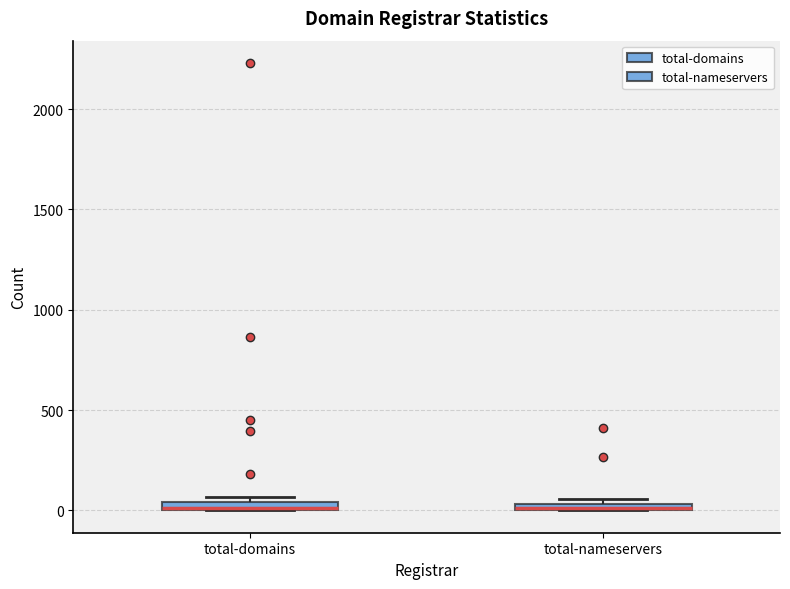

Where is the lower edge of the box for total-domains on the y-axis? The values are not printed on the chart, so give them approximately, as read against the axis.

0